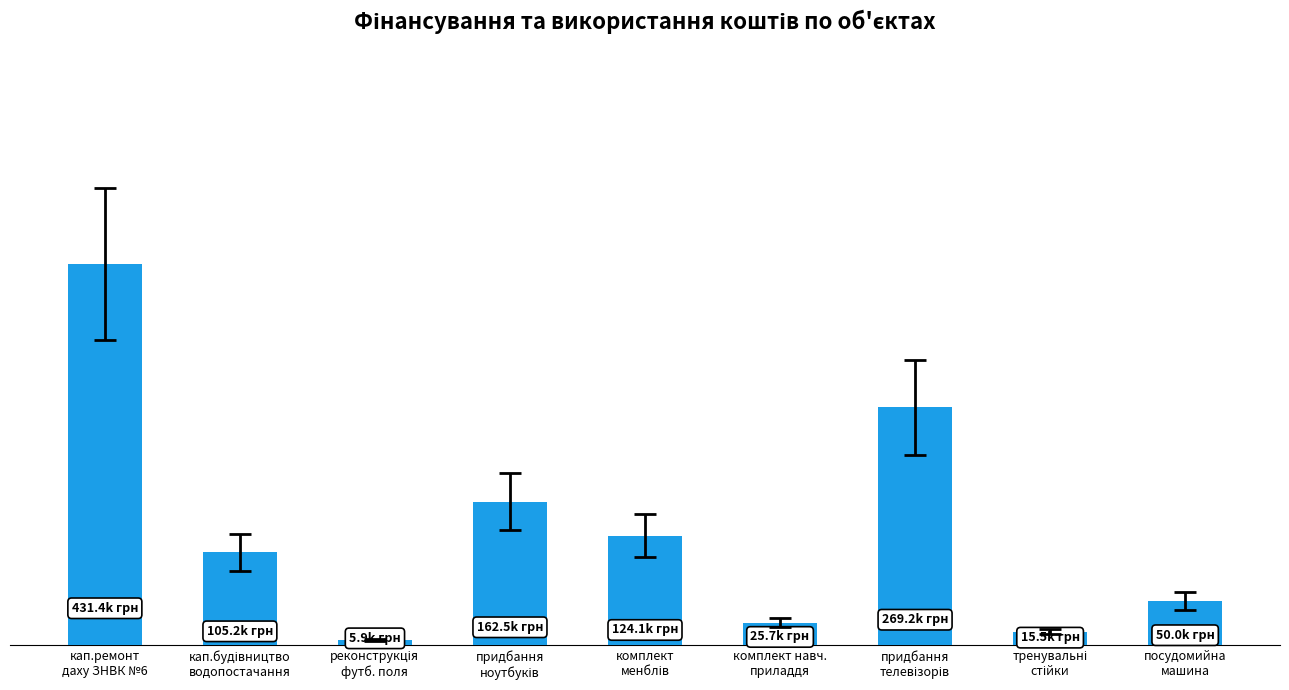

Does the chart contain any negative values?

No